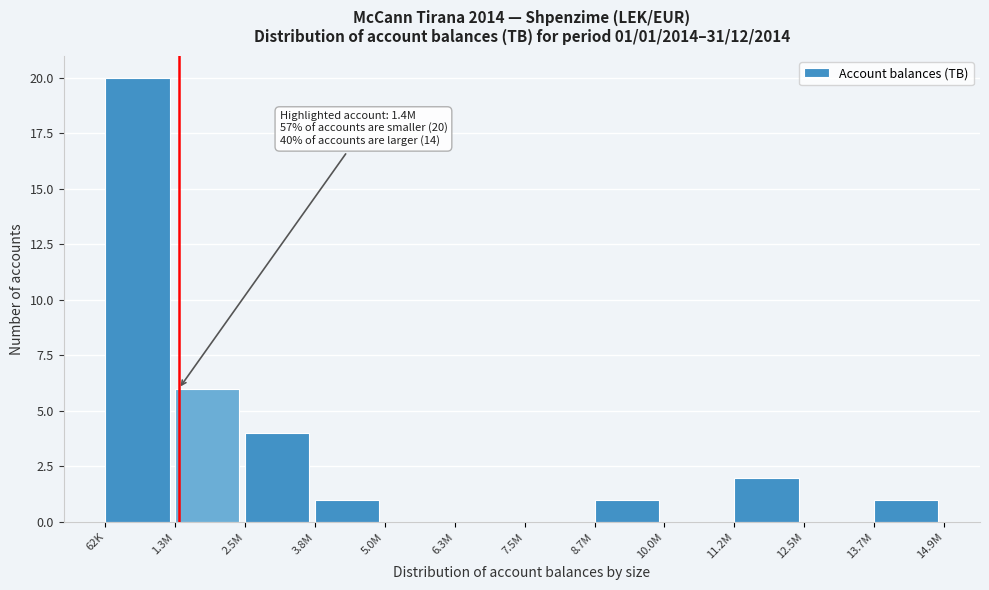

Reading right to left, list all the values displayed in this chart.

13.7M=1	12.5M=0	11.2M=2	10.0M=0	8.7M=1	7.5M=0	6.3M=0	5.0M=0	3.8M=1	2.5M=4	1.3M=6	62K=20